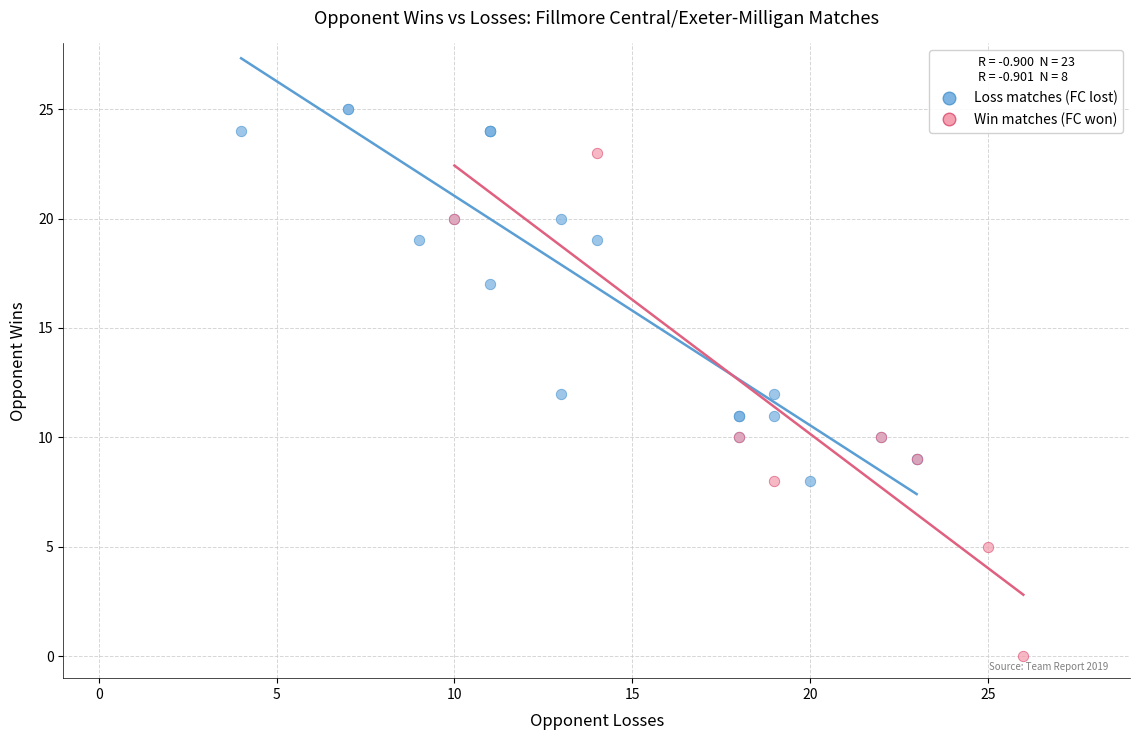

Which series has the widest spread of Y values?

Win matches (FC won)